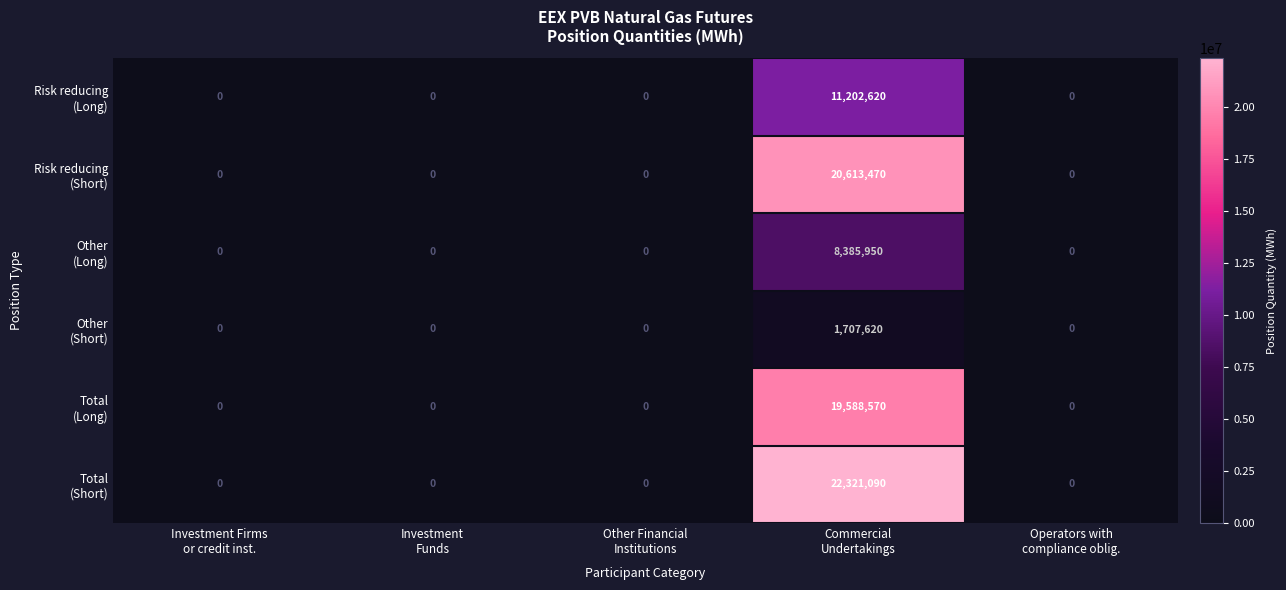

What is the greatest value displayed?

22321090